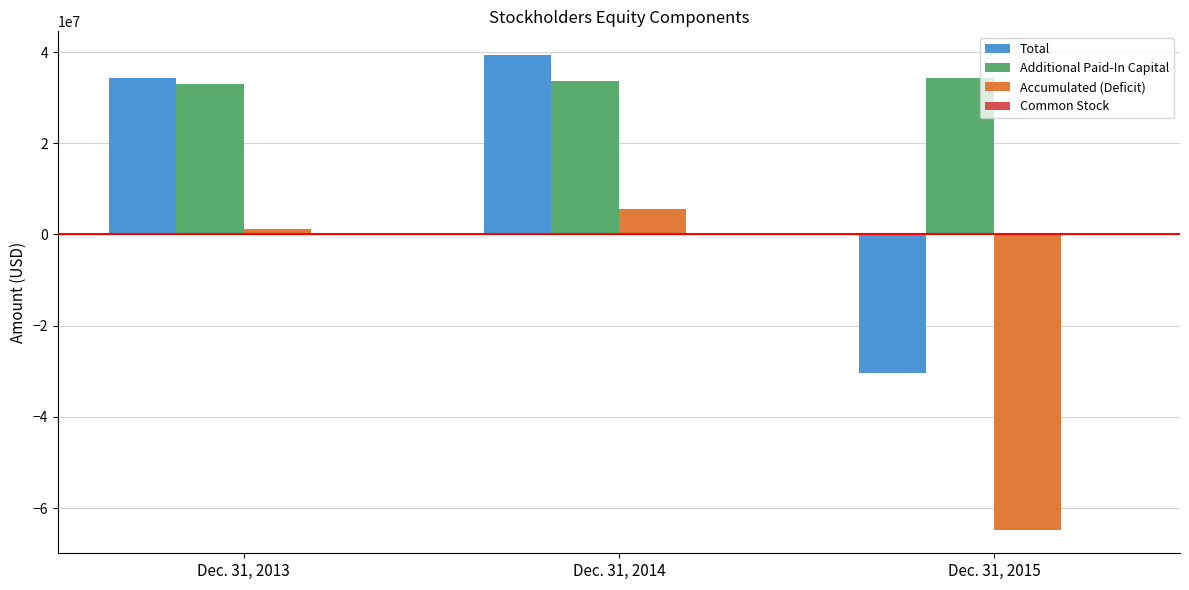

Is the value of Additional Paid-In Capital at Dec. 31, 2014 greater than the value of Accumulated (Deficit) at Dec. 31, 2013?

Yes